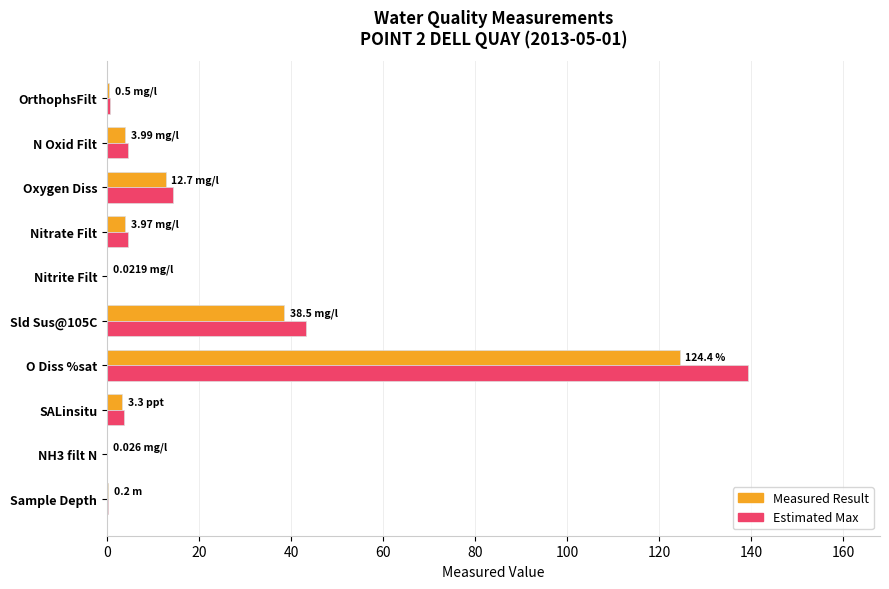

Which series changed the most between NH3 filt N and O Diss %sat?

Estimated Max